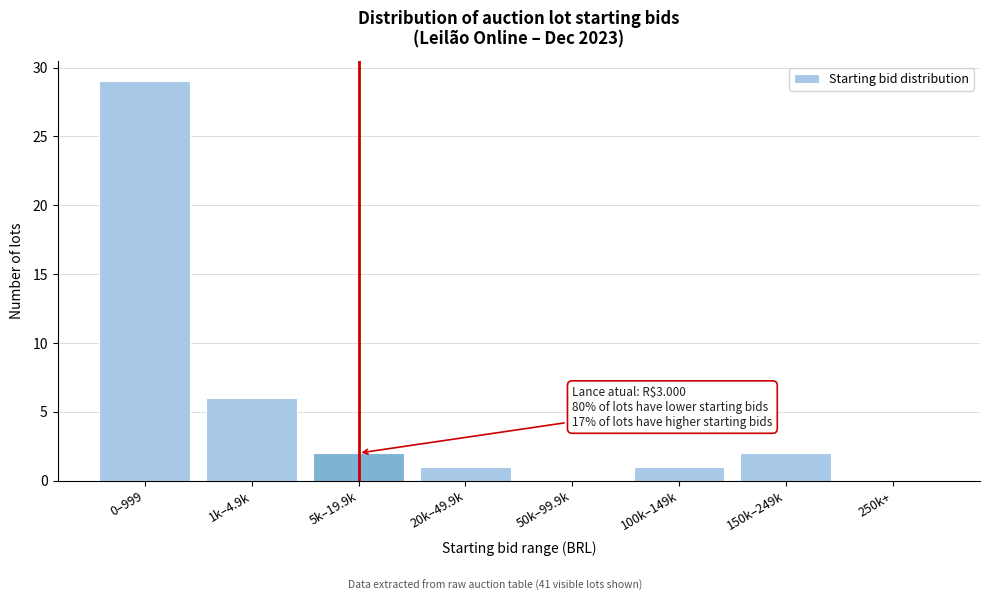

Reading left to right, transcribe all the data shown in this chart.

0–999=29	1k–4.9k=6	5k–19.9k=2	20k–49.9k=1	50k–99.9k=0	100k–149k=1	150k–249k=2	250k+=0